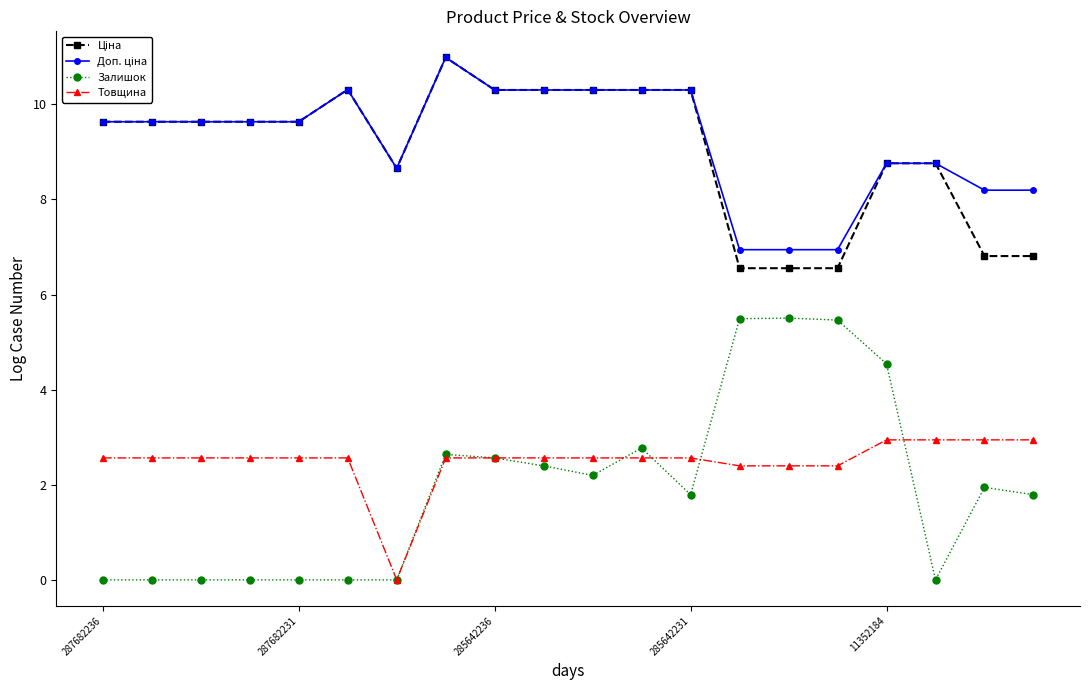

At how many categories does at least one series exceed 10?

7